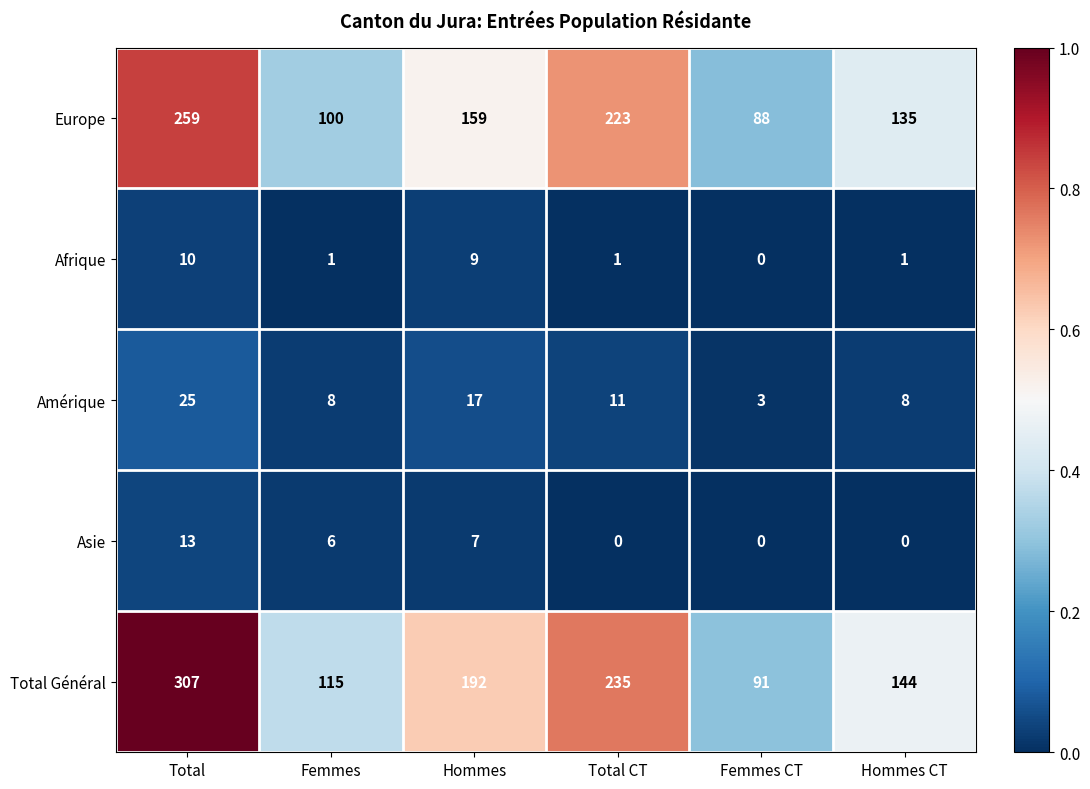

Which label corresponds to the largest value in the chart?

Total